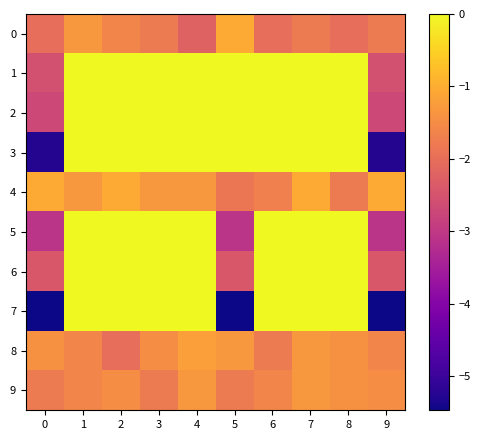

What is the difference between the highest and lowest values at 9?

4.4